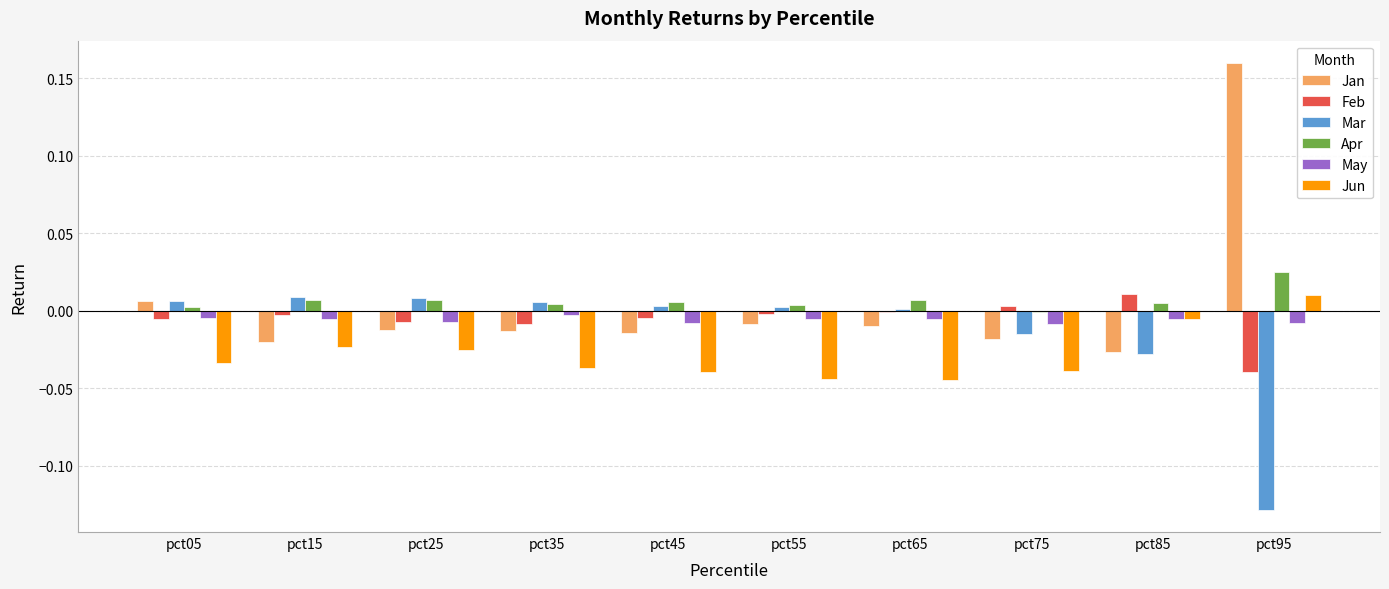

Is it true that Jun equals -0.0 at pct35?

True